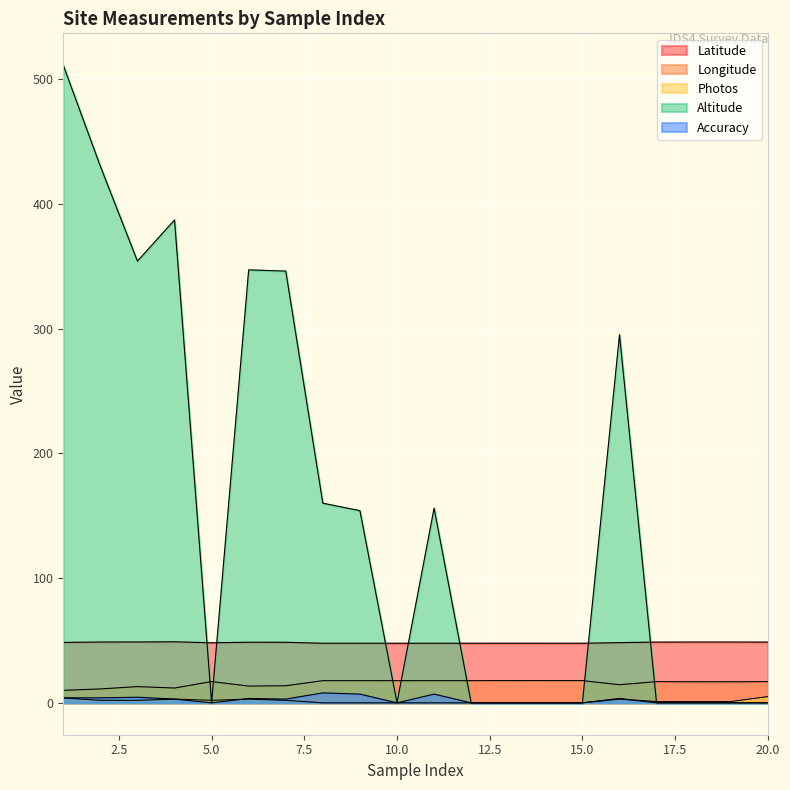

After their last crossing, which series has the higher values: Altitude or Longitude?

Longitude